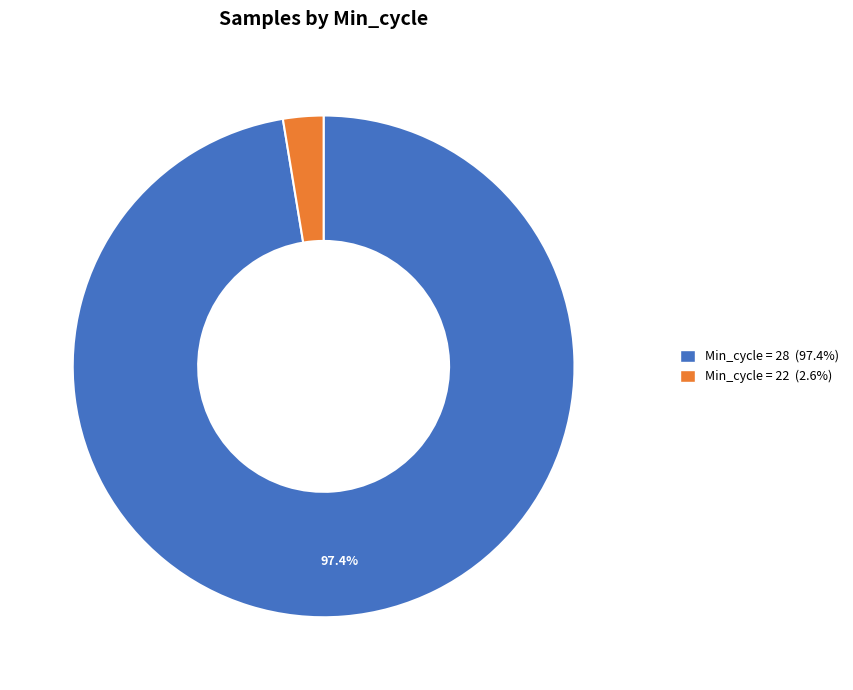

Is there a majority slice in this chart?

Yes